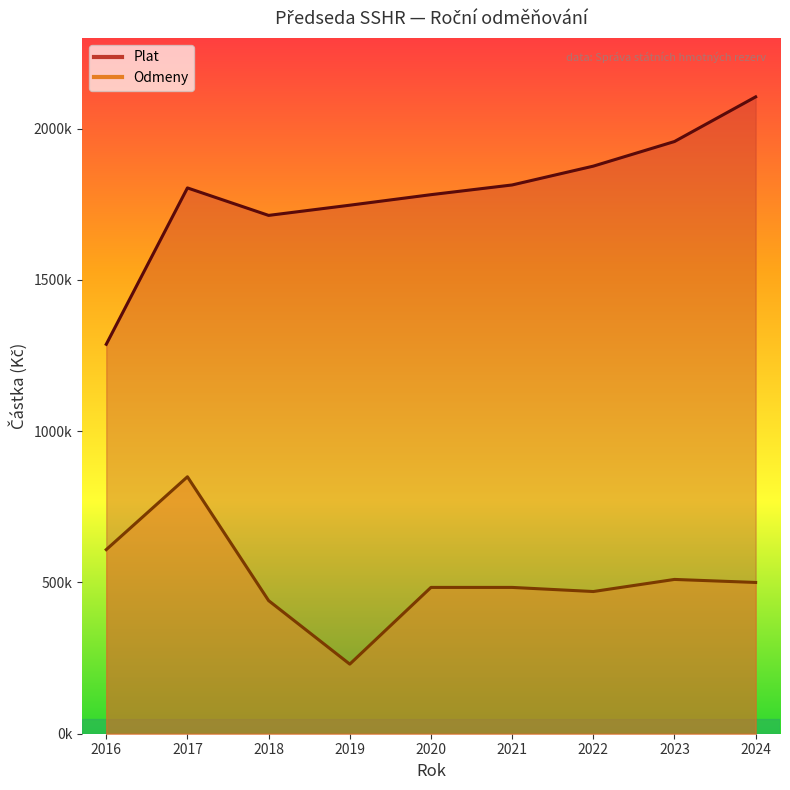

What are all the series names shown in the legend?

Plat, Odmeny